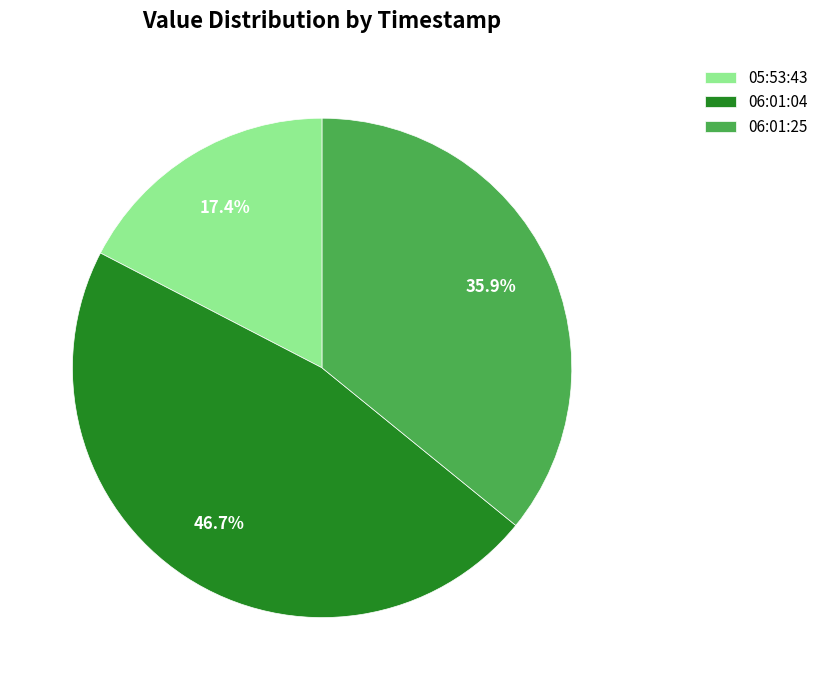

What is the ratio of the value at 06:01:25 to the value at 06:01:04?

0.8